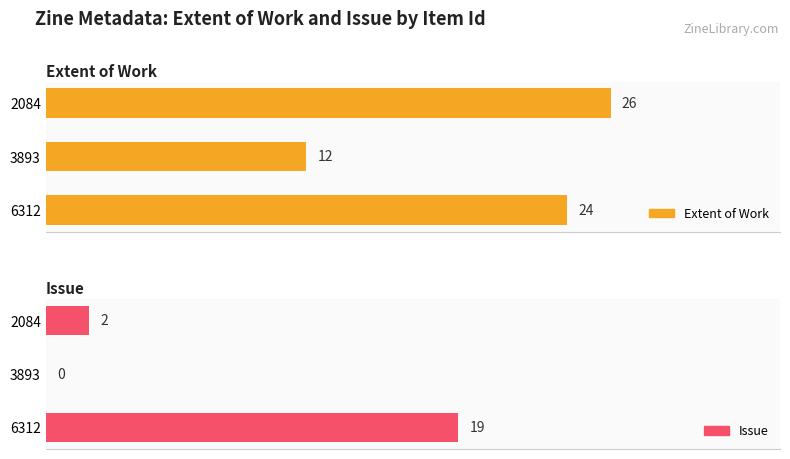

How many bars are there in each group?

2